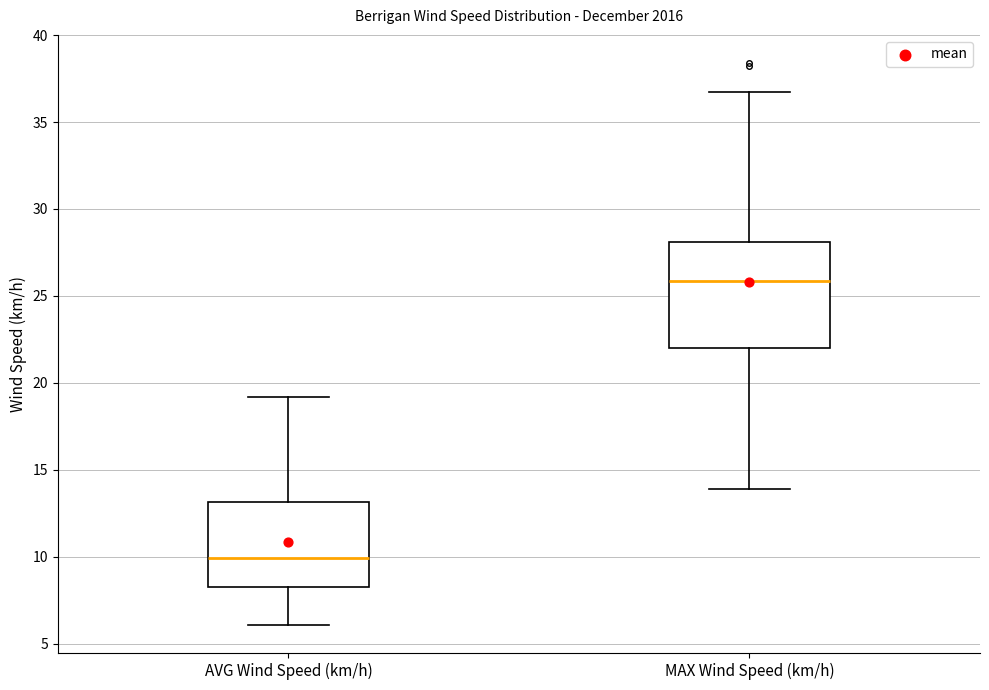

Reading left to right, read every box against the y-axis: the position of its median line, the range the box covers, and the ends of its whiskers. The values are not printed on the chart, so give them approximately, as read against the axis.

AVG Wind Speed (km/h): median 10.0, box 8.0 to 13.0, whiskers 6.0 to 19.0
MAX Wind Speed (km/h): median 26.0, box 22.0 to 28.0, whiskers 14.0 to 36.5